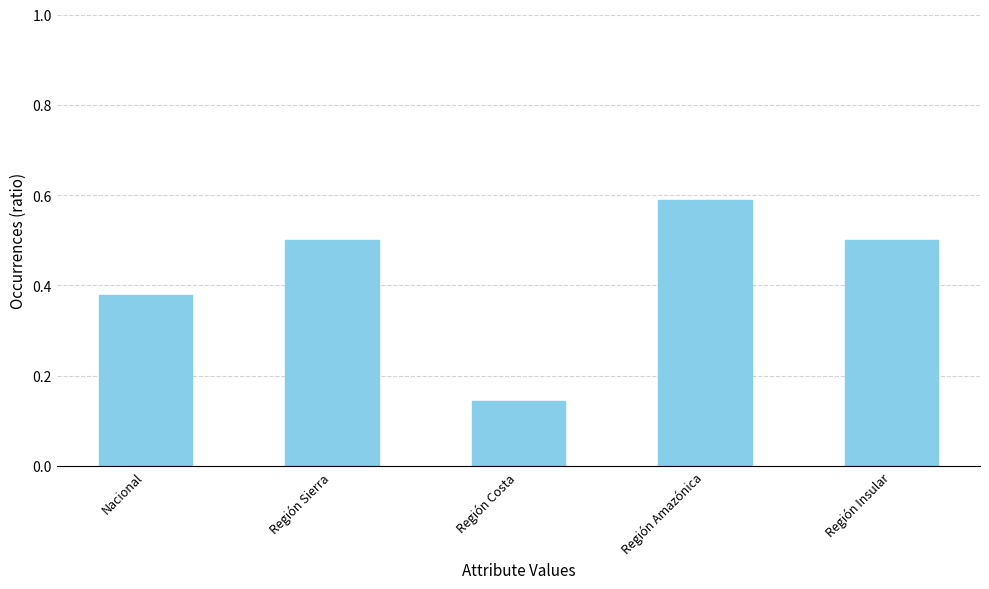

What position from the right is Nacional?

5